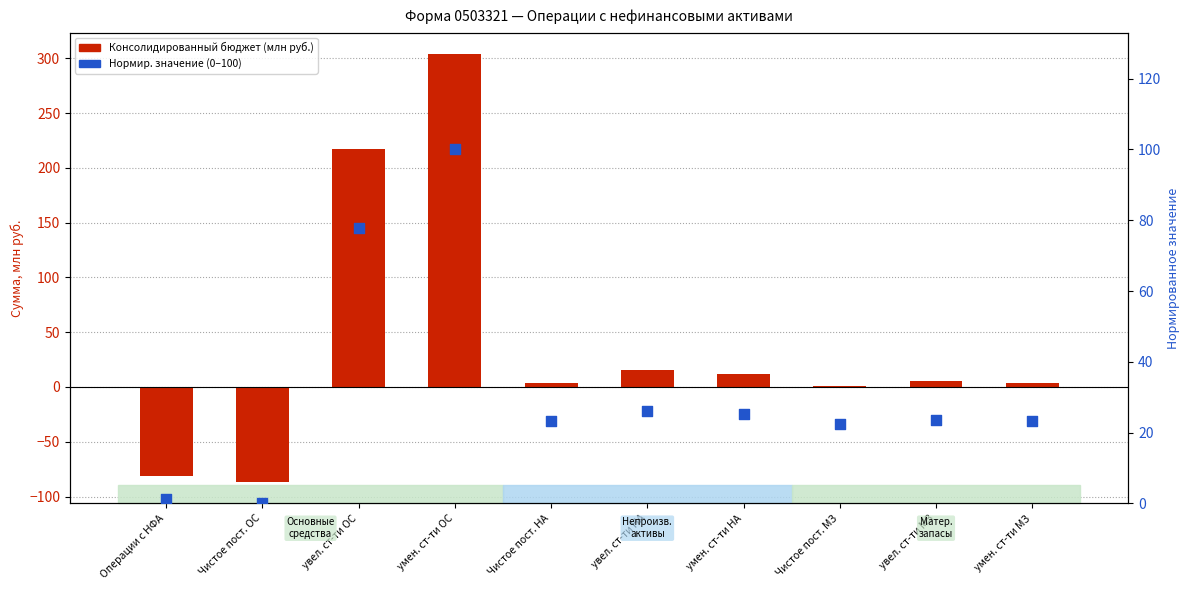

Which series has the largest total across all categories?

Консолидированный бюджет (млн руб.)